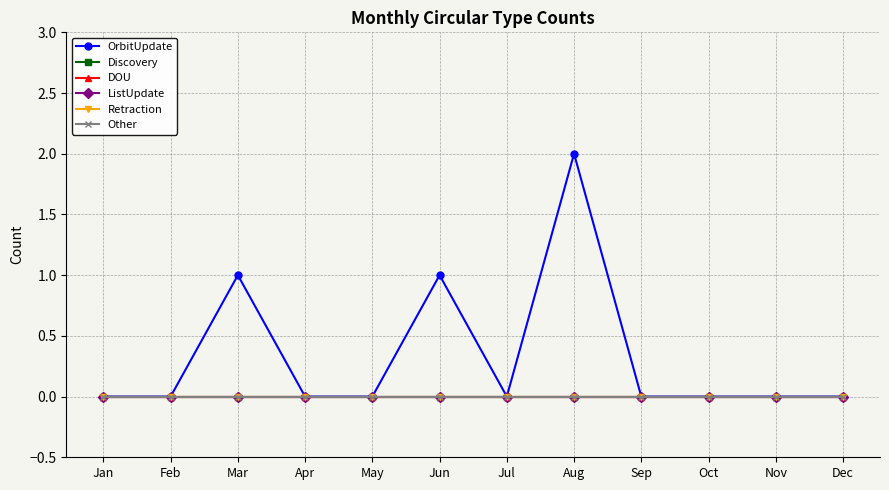

Rank the series by their maximum value, from lowest to highest.

Discovery, DOU, ListUpdate, Retraction, Other, OrbitUpdate